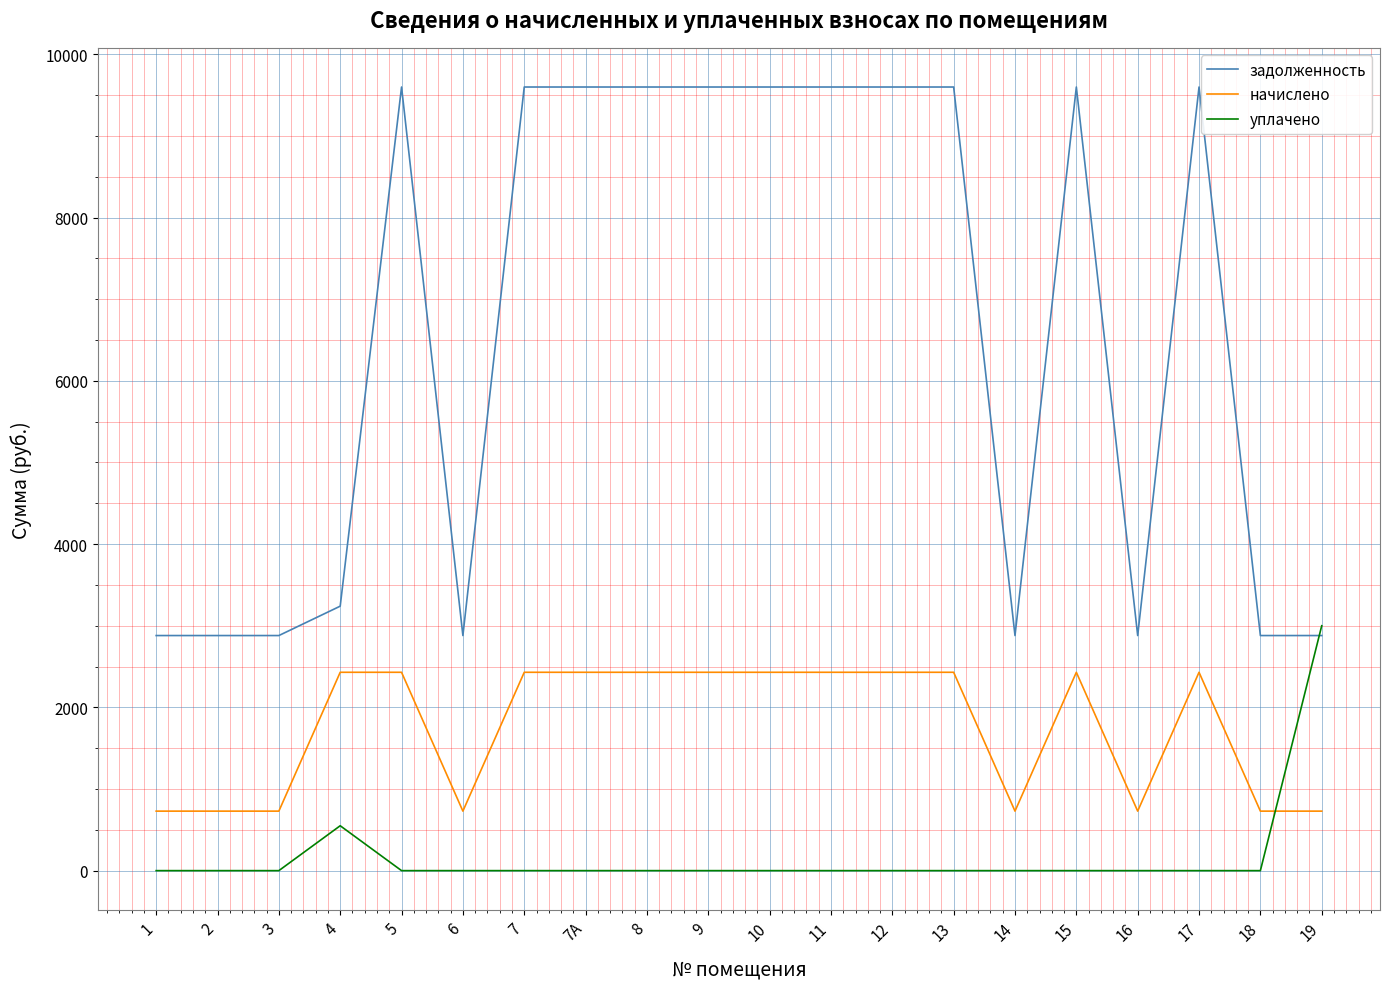

What is the total value across all series at 6?

3609